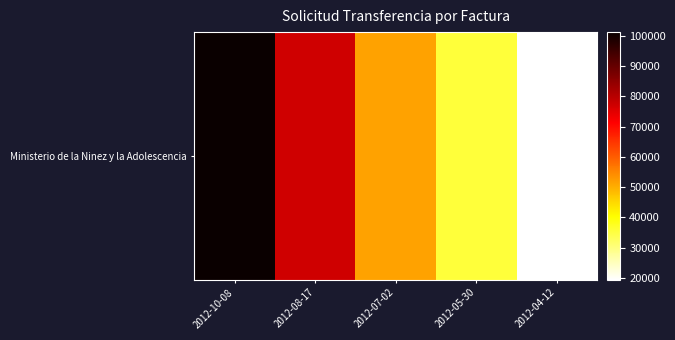

What is the difference between the second highest and second lowest values?

41585